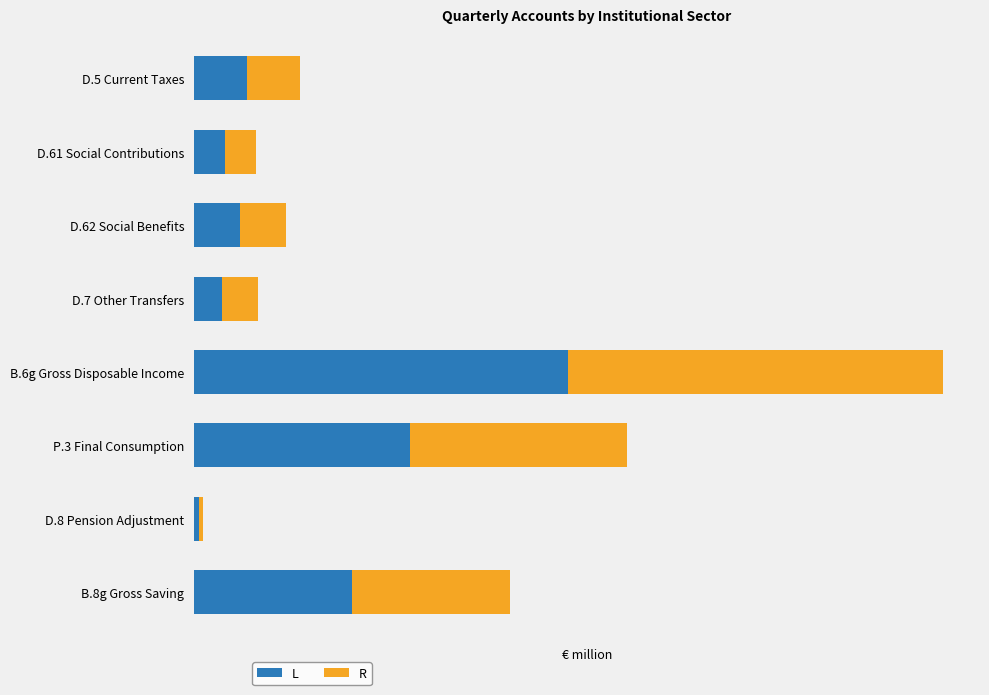

Reading right to left, extract all data points from this chart.

L: 21777.1	639.4	29867.6	51644.7	3910.6	6284.4	4278.3	7305.1
R: 21777.1	639.4	29867.6	51644.7	4857.6	6364.4	4278.3	7324.1